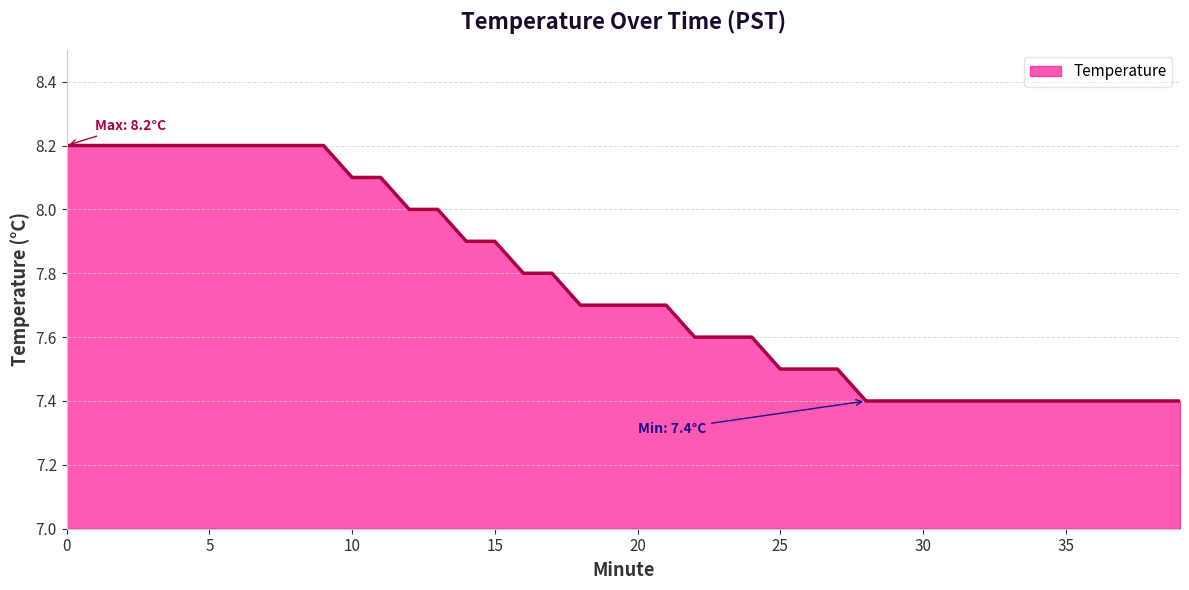

Reading left to right, list all the values displayed in this chart.

8.2	8.2	8.2	8.2	8.2	8.2	8.2	8.2	8.2	8.2	8.1	8.1	8.0	8.0	7.9	7.9	7.8	7.8	7.7	7.7	7.7	7.7	7.6	7.6	7.6	7.5	7.5	7.5	7.4	7.4	7.4	7.4	7.4	7.4	7.4	7.4	7.4	7.4	7.4	7.4